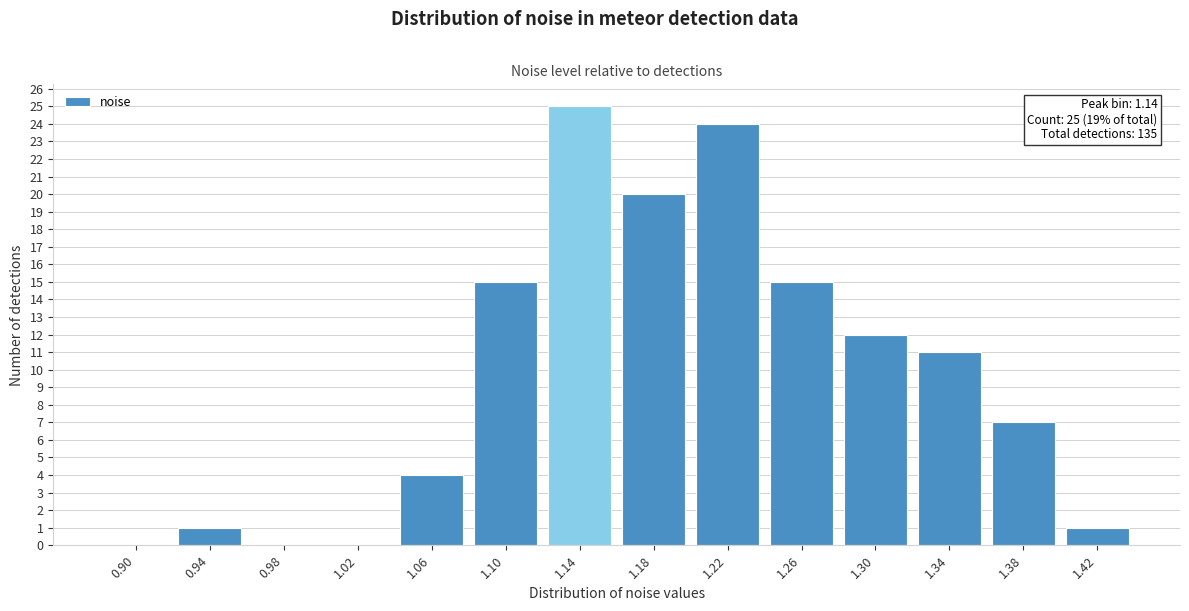

Reading right to left, extract all data points from this chart.

1.42=1	1.38=7	1.34=11	1.30=12	1.26=15	1.22=24	1.18=20	1.14=25	1.10=15	1.06=4	1.02=0	0.98=0	0.94=1	0.90=0